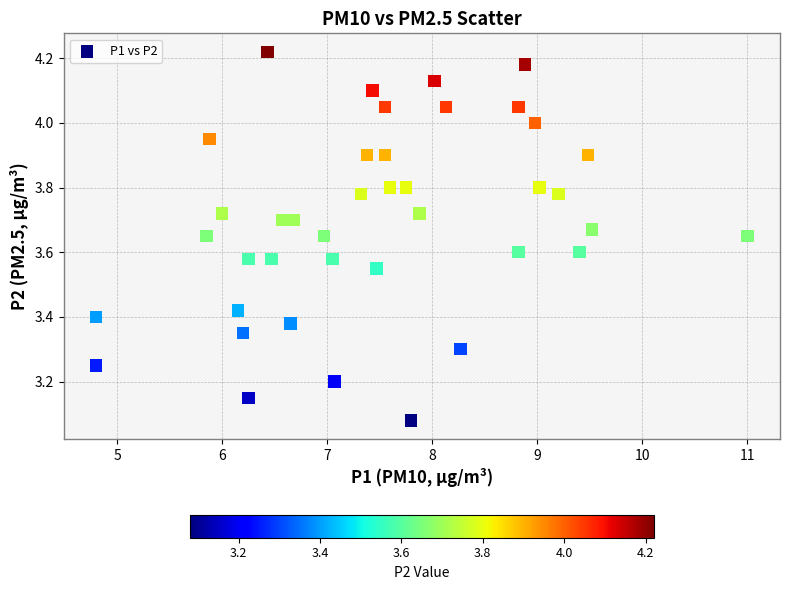

What is the range of Y values (max minus min)?

1.1